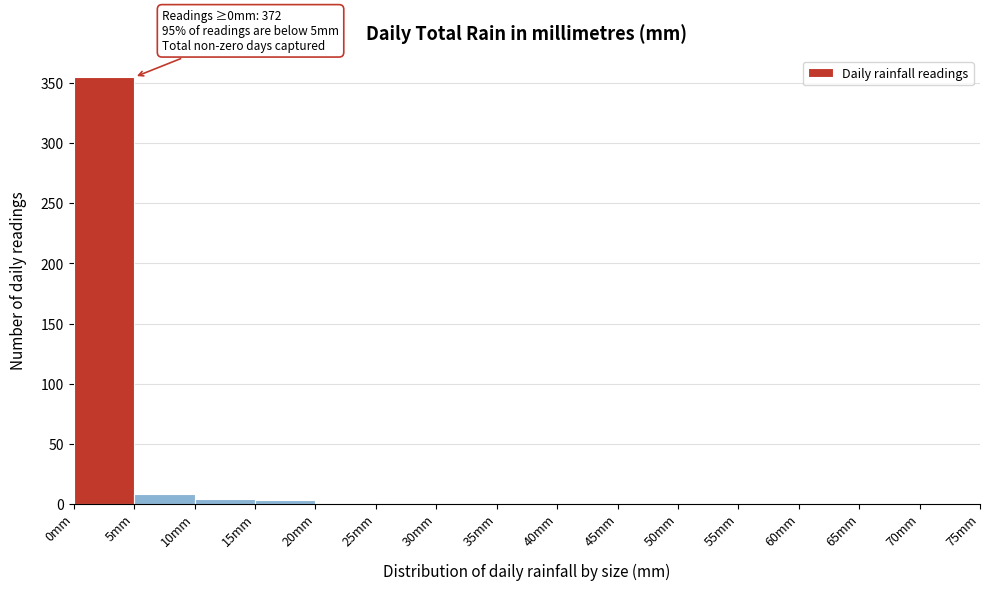

Which range on the x-axis has the tallest bar?

0 to 5